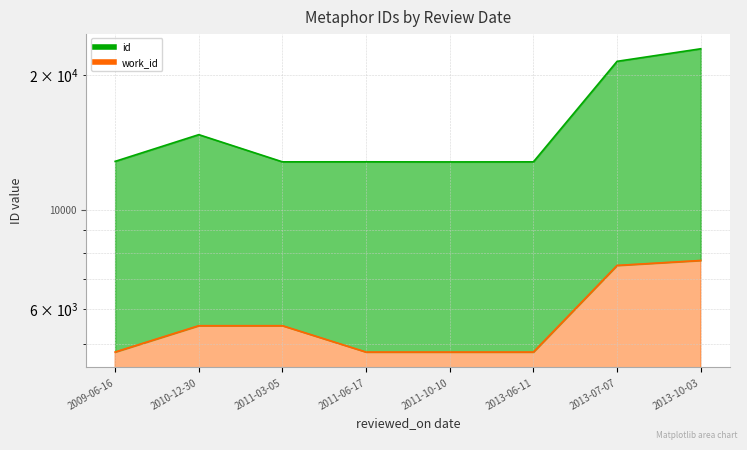

What is the sum of all id values?

123128